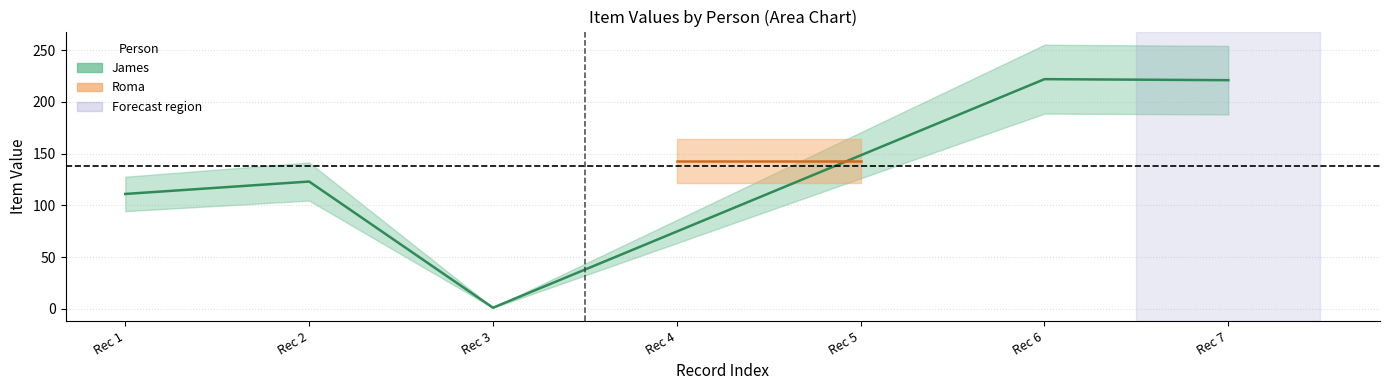

True or false: the data has more than 0 interior local peaks.

True